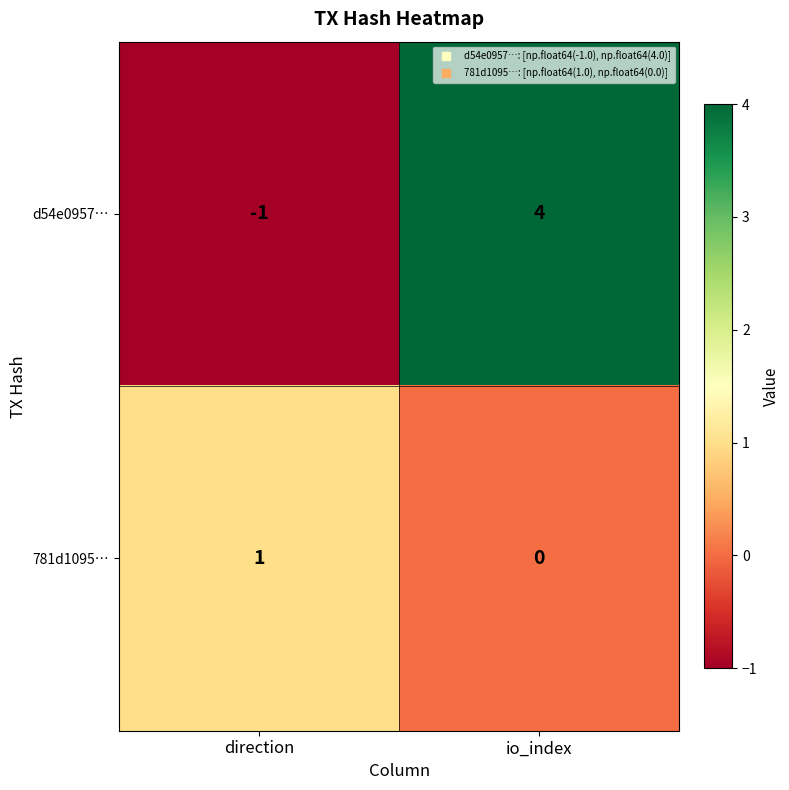

At which label is 781d1095… closest to 0?

io_index